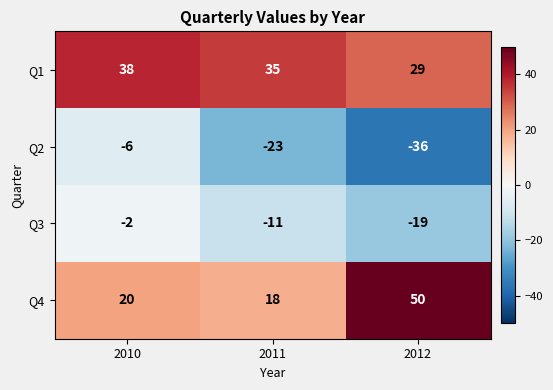

At which category does the chart reach its peak across all series?

2012